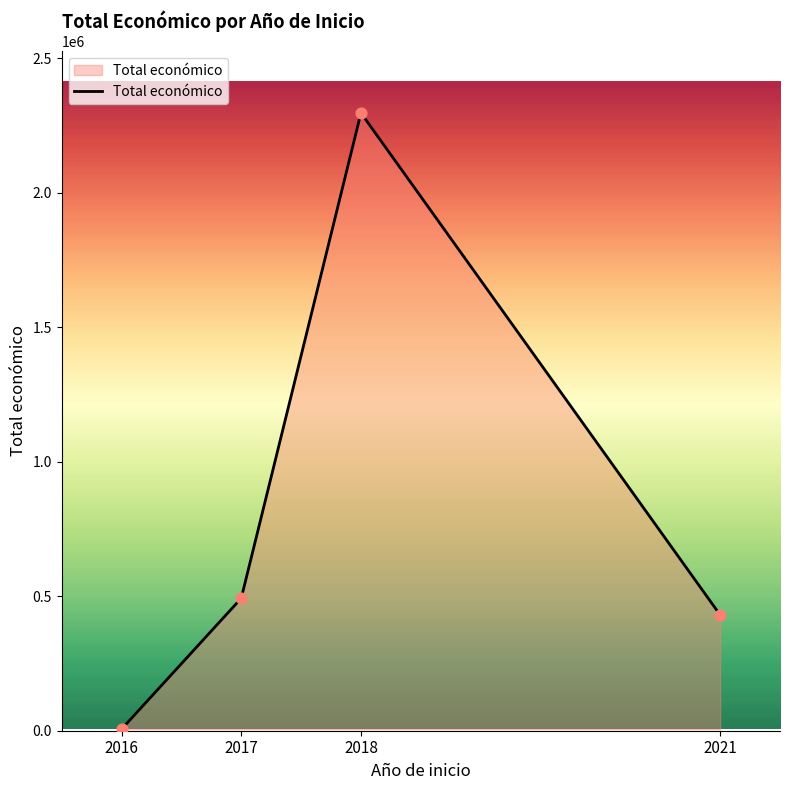

Which has a higher value, 2021 or 2017?

2017